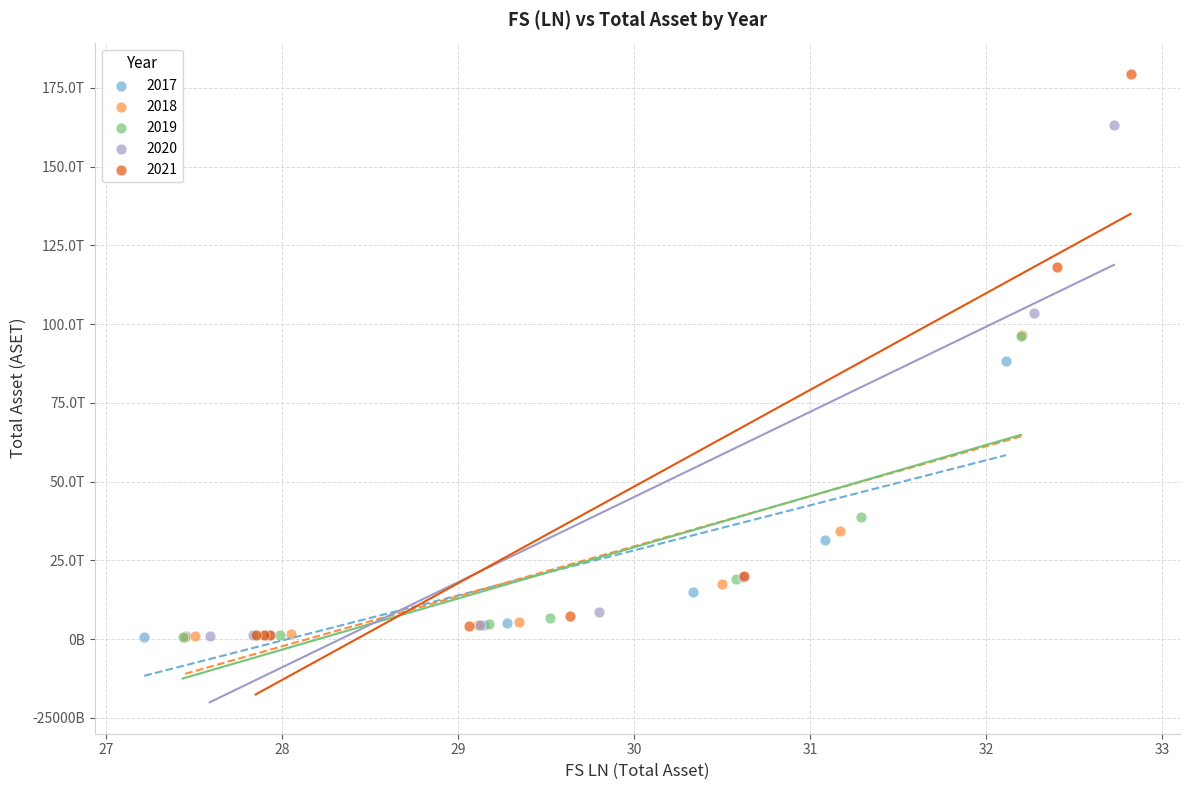

What are all the series names shown in the legend?

2017, 2018, 2019, 2020, 2021